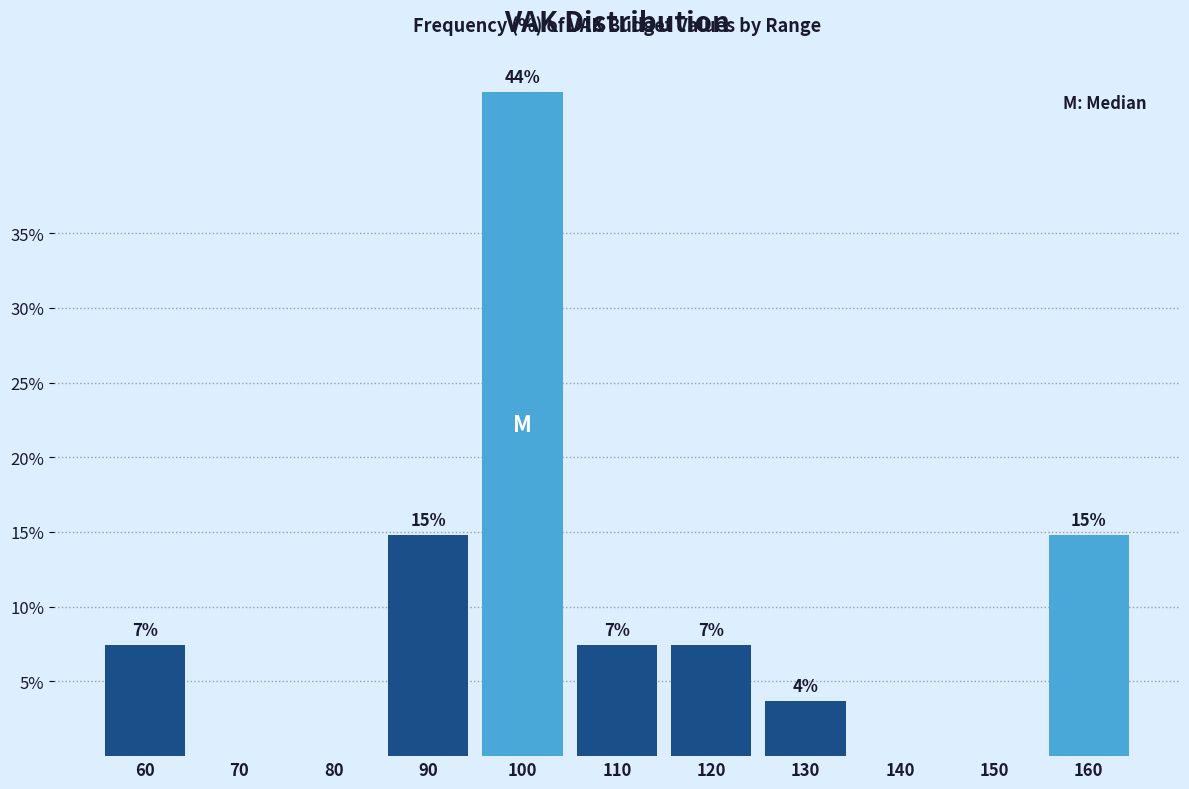

Are the bars horizontal?

No